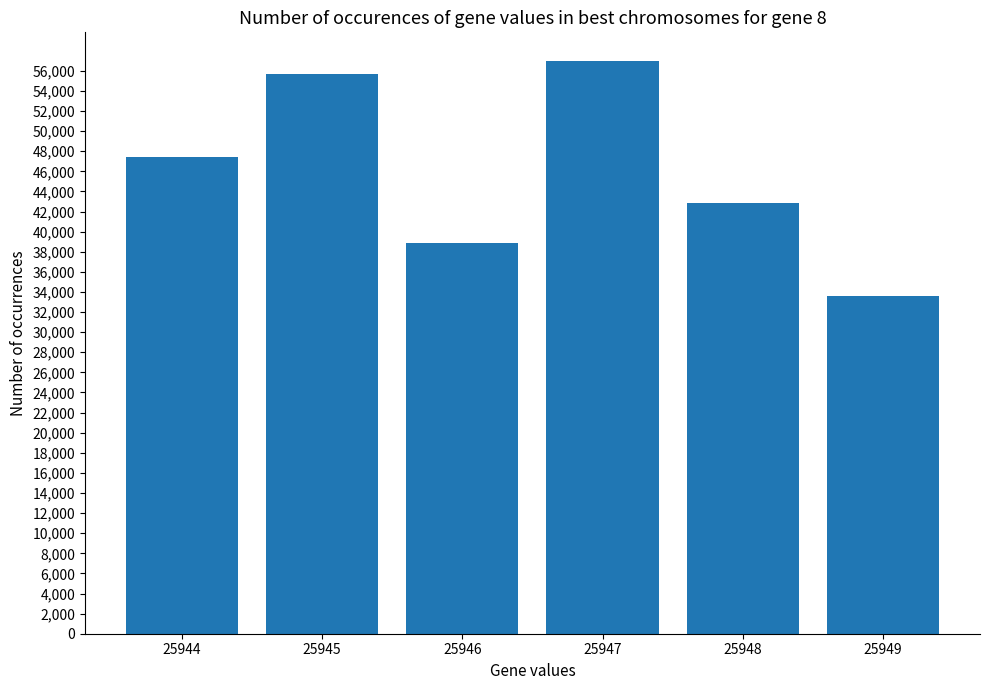

What is the maximum value shown in the chart?

56978